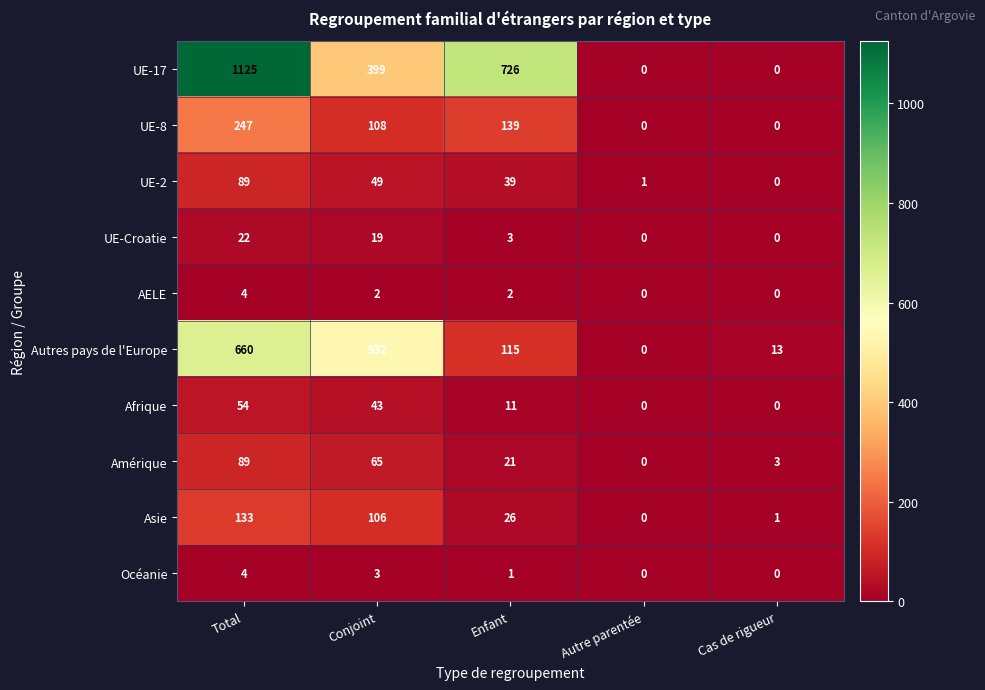

At how many categories does at least one series exceed 216?

3